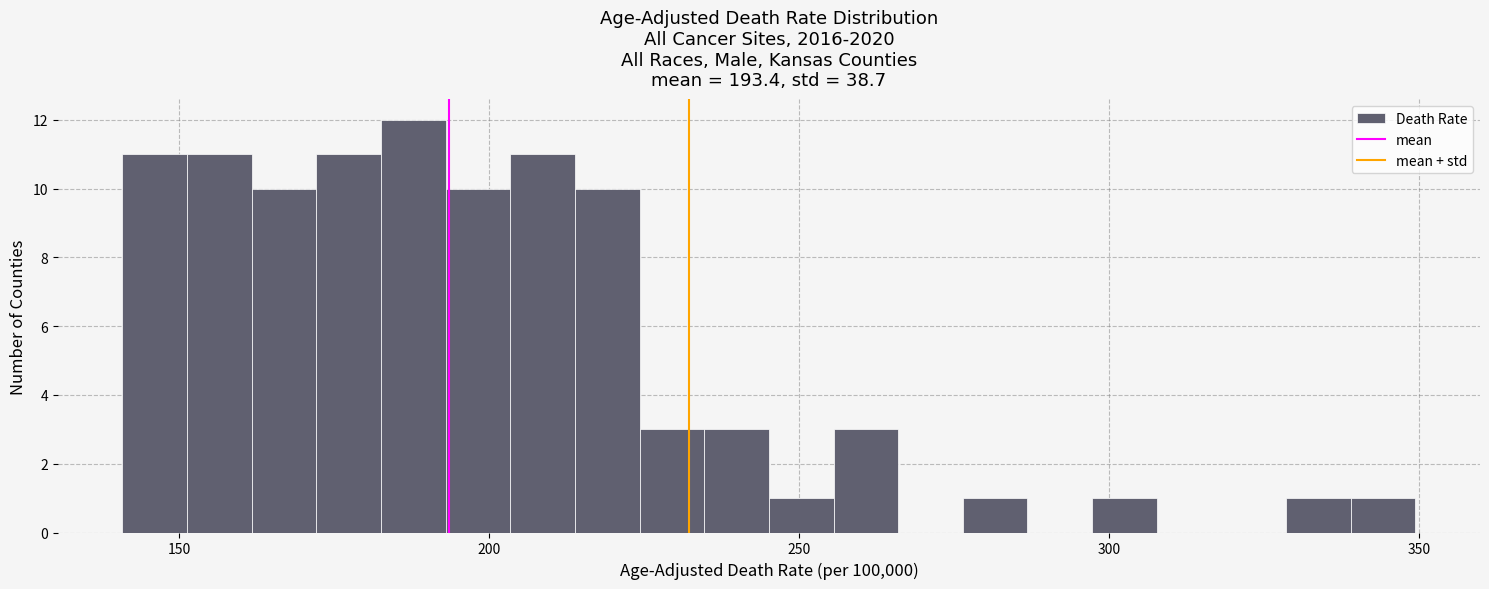

Read against the x-axis, roughly where is the centre of the tallest bar?

190